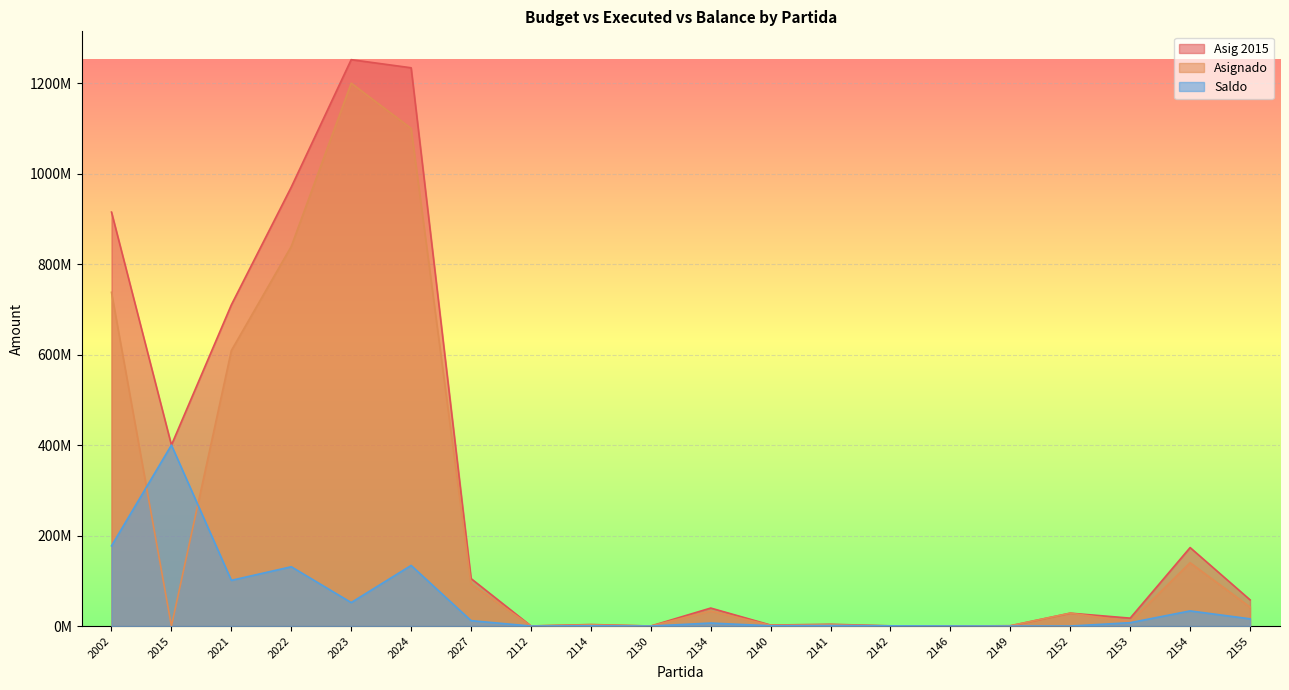

True or false: Saldo has more than 2 points higher than both neighbors.

True